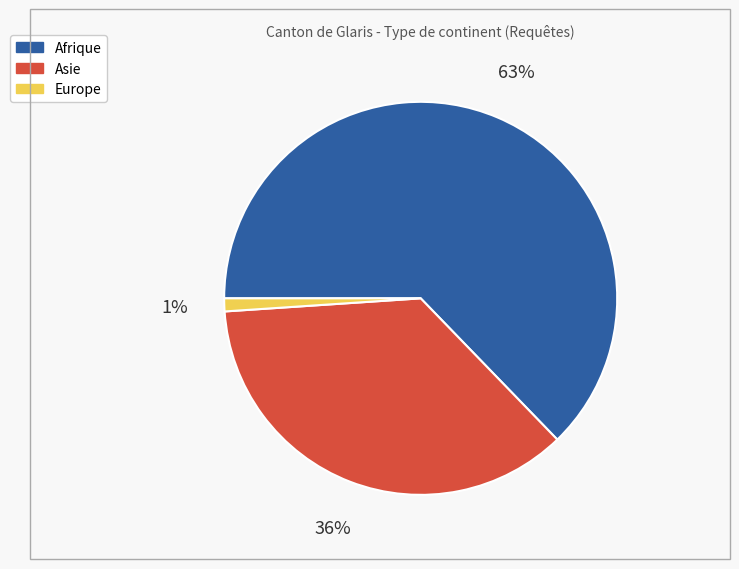

To the nearest percent, what is the difference between the Asie and Europe slice percentages?

35%